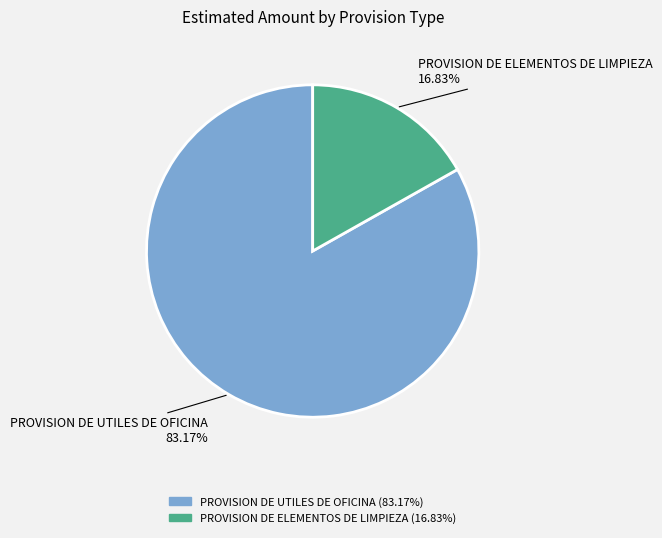

Which category accounts for the majority?

PROVISION DE UTILES DE OFICINA